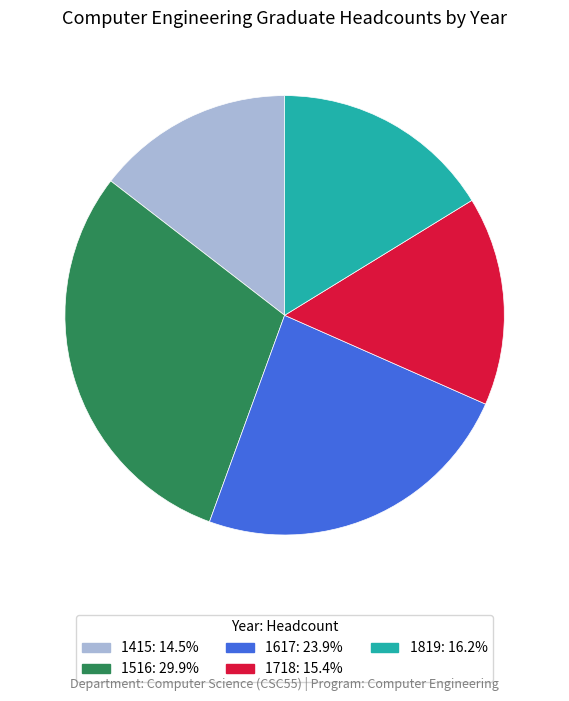

Rank the categories by value from lowest to highest.

1415, 1718, 1819, 1617, 1516